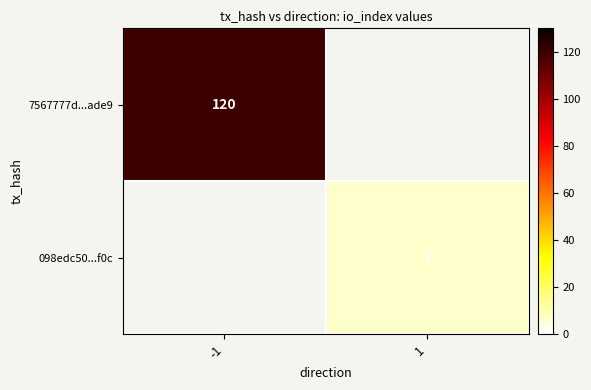

What is the minimum value shown in the chart?

7.0